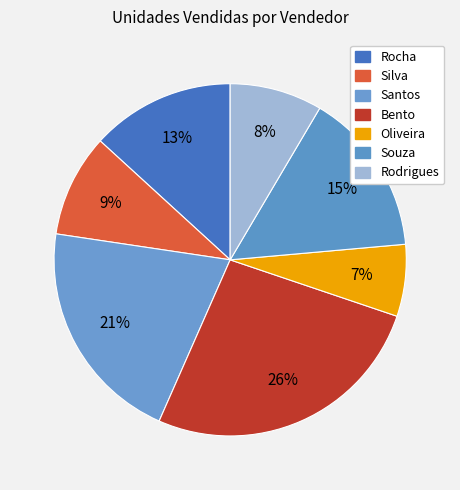

Is there a majority slice in this chart?

No